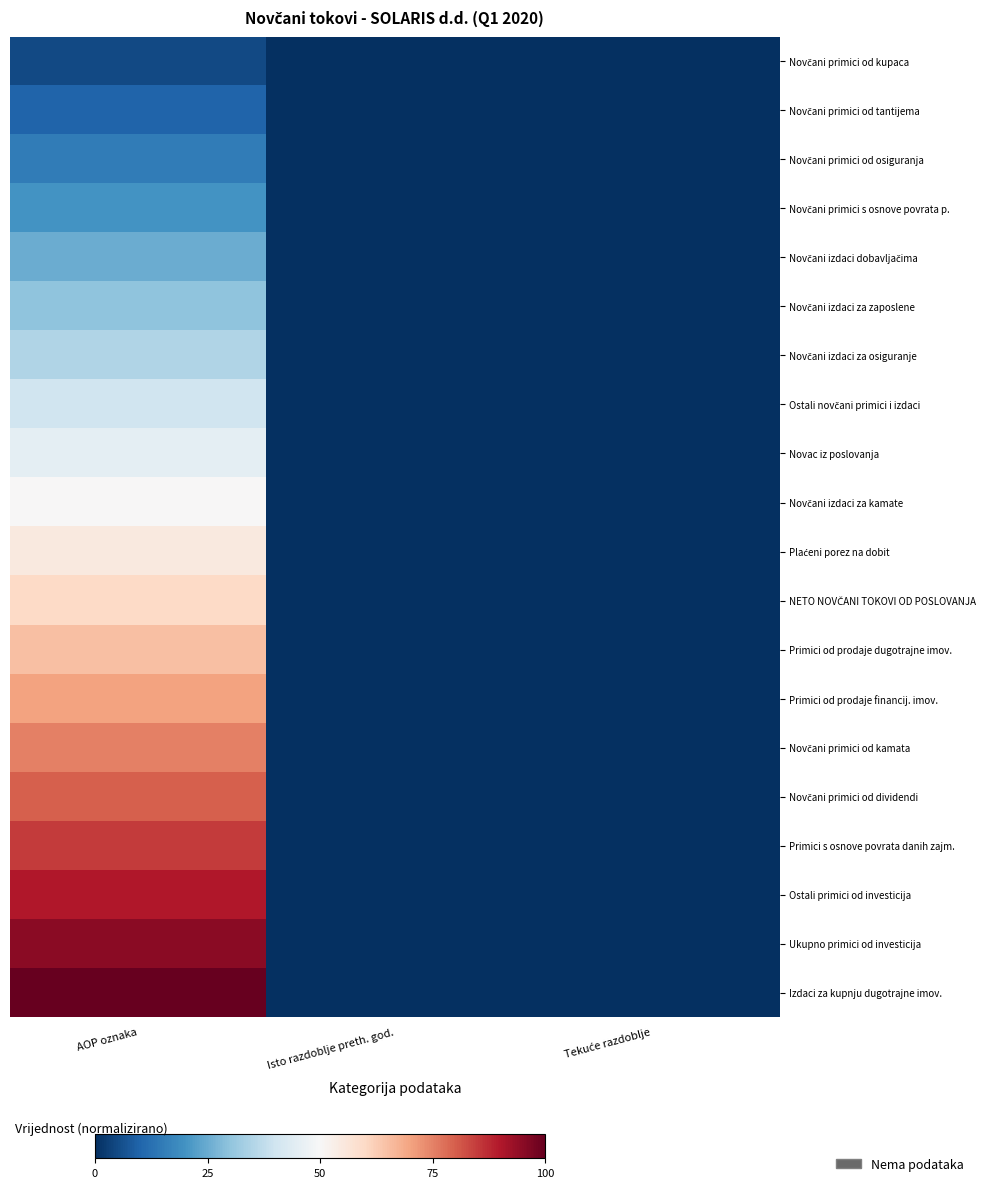

Which series changed the most between AOP oznaka and Isto razdoblje preth. god.?

Izdaci za kupnju dugotrajne imov.